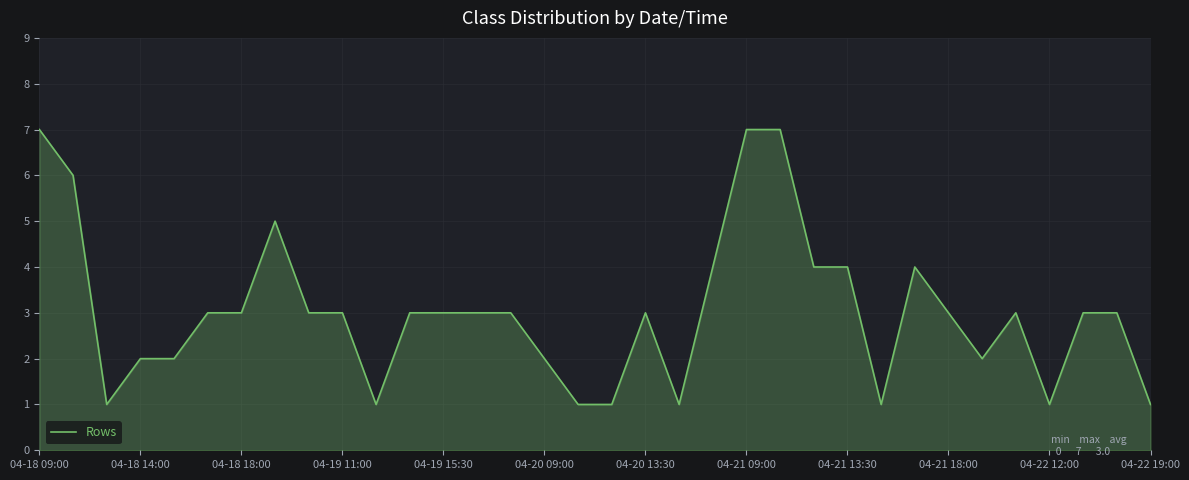

What is the average value?

3